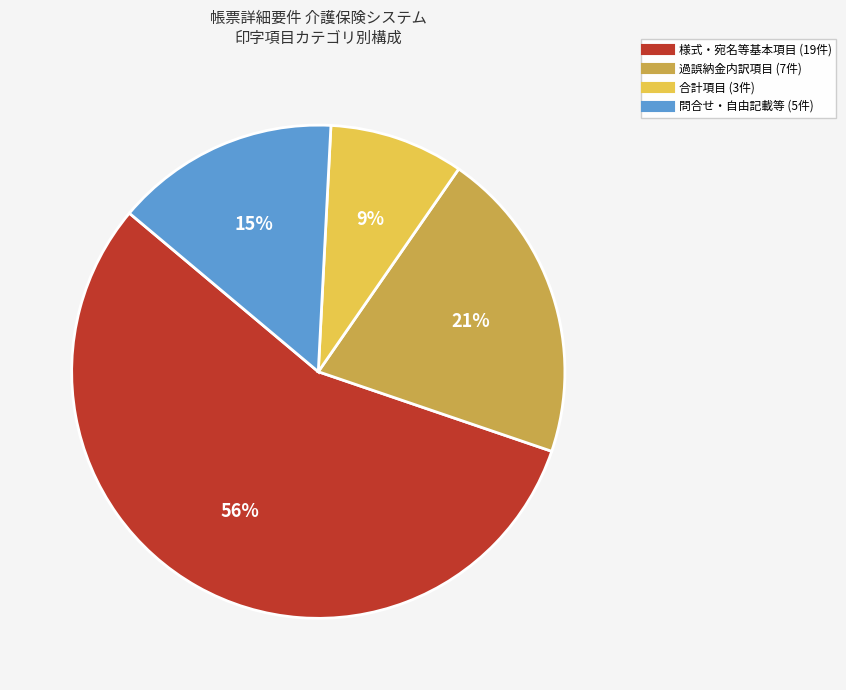

To the nearest percent, what is the average slice percentage?

25%